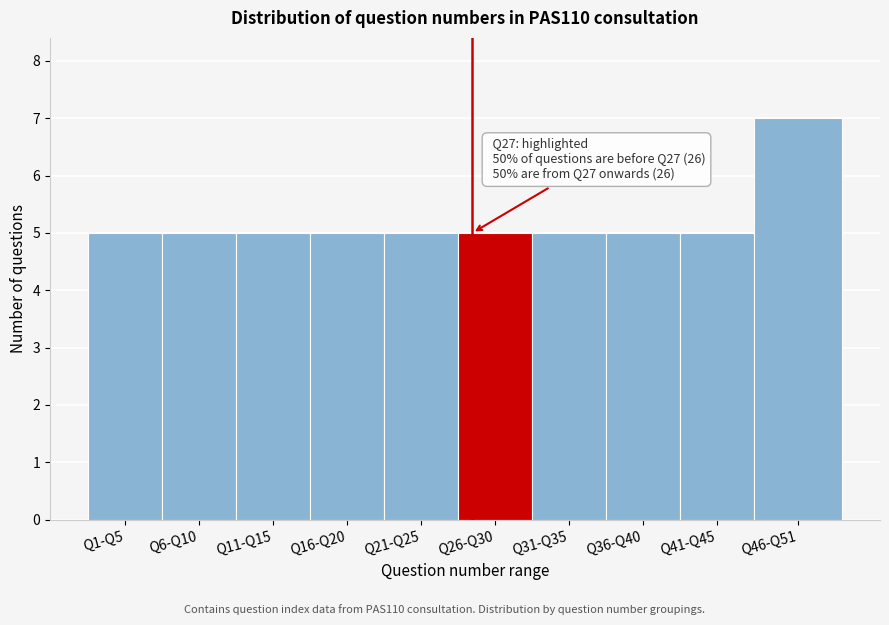

Reading right to left, transcribe all the data shown in this chart.

Q46-Q51=7	Q41-Q45=5	Q36-Q40=5	Q31-Q35=5	Q26-Q30=5	Q21-Q25=5	Q16-Q20=5	Q11-Q15=5	Q6-Q10=5	Q1-Q5=5